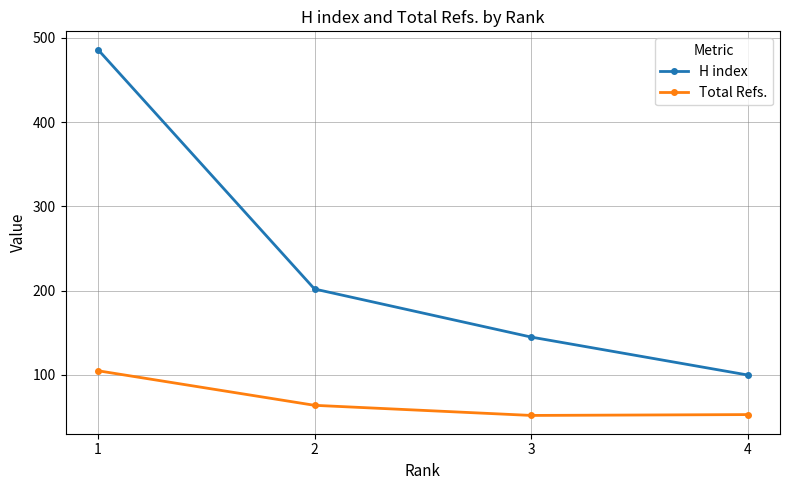

Where does the H index series first go above 202?

1